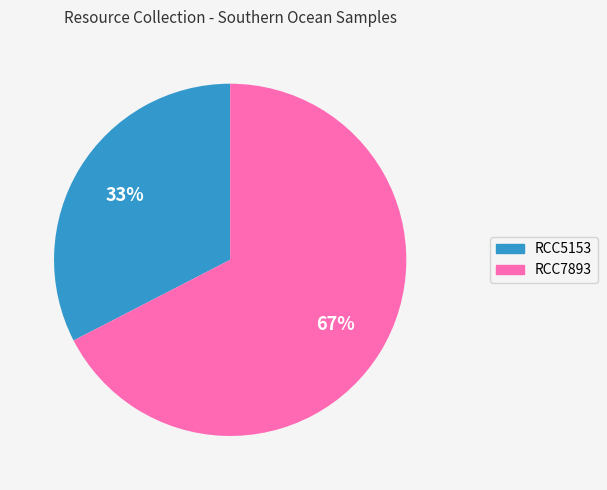

What percentage is the RCC5153 slice, to the nearest percent?

33%